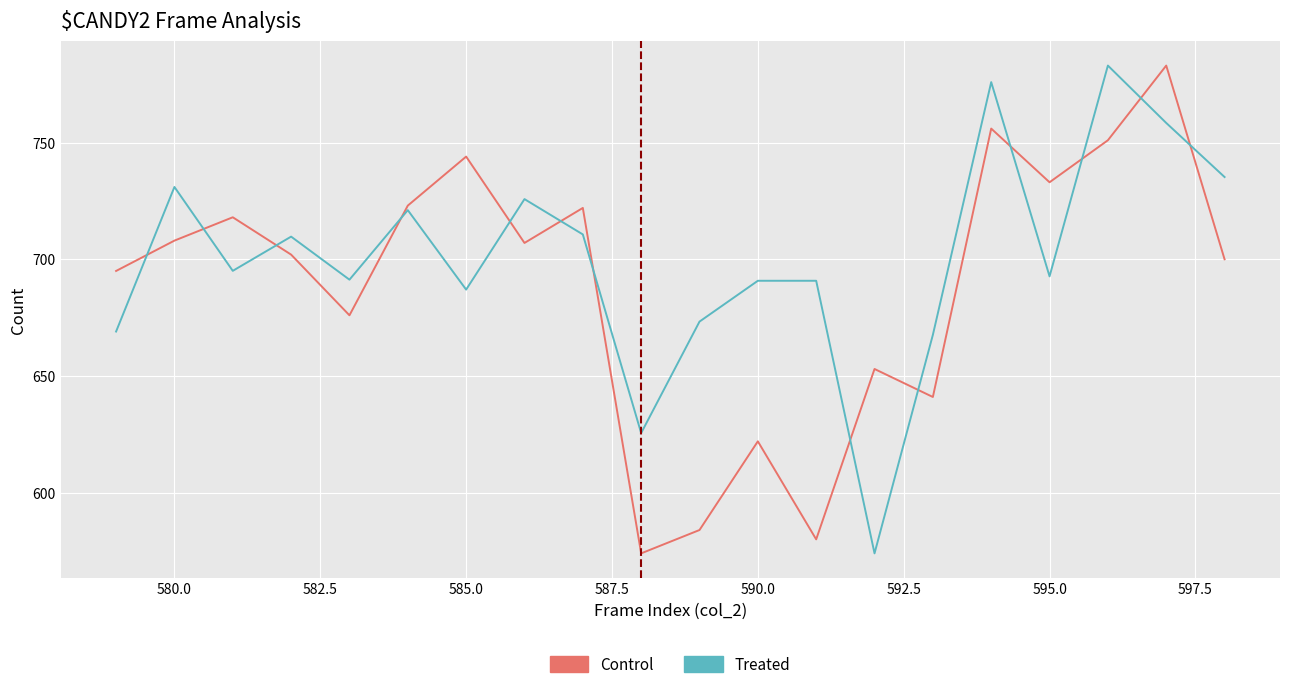

What is the lowest value of the Control series?

574.0